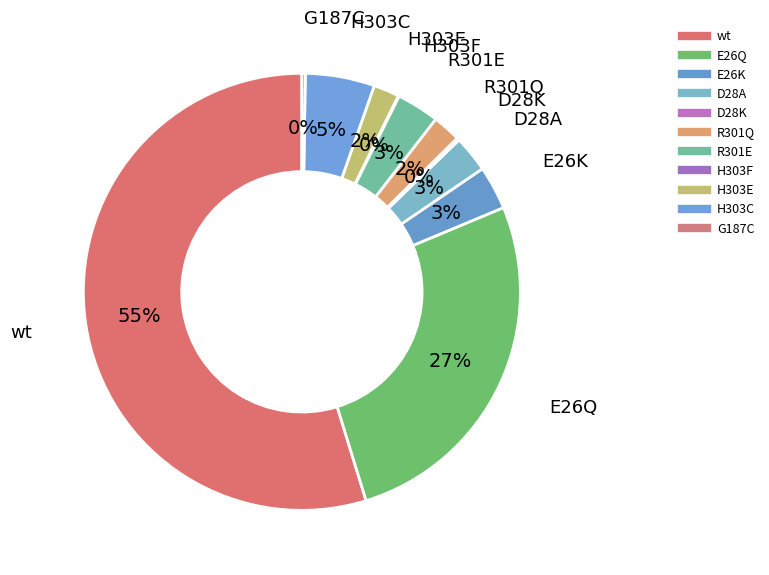

To the nearest percent, what is the difference between the D28A and H303E slice percentages?

1%